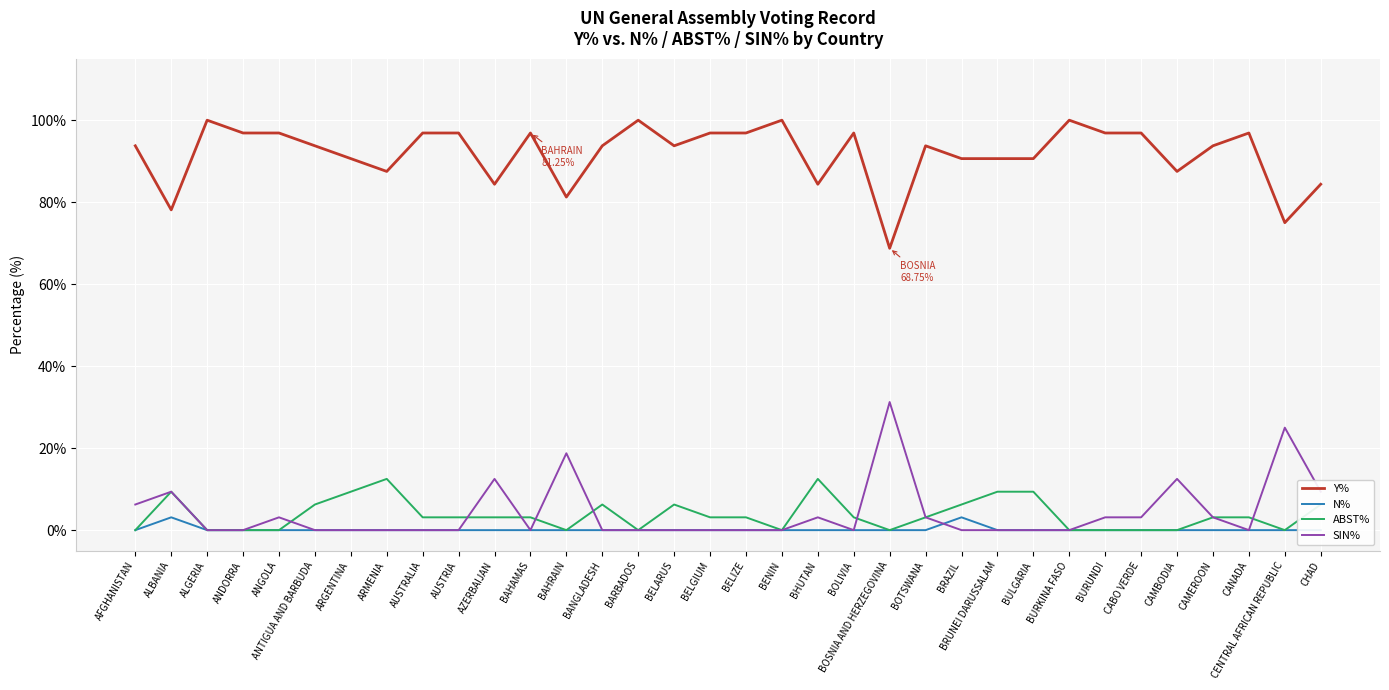

At which category is the sum across all series the highest?

AFGHANISTAN